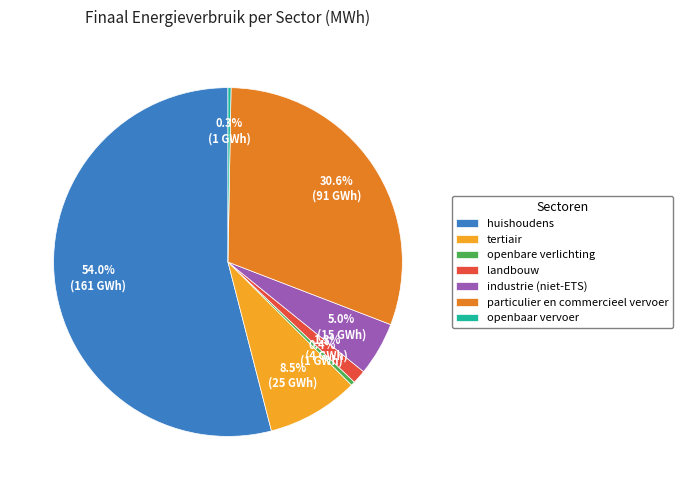

Do openbaar vervoer and industrie (niet-ETS) together represent more than half of the pie?

No